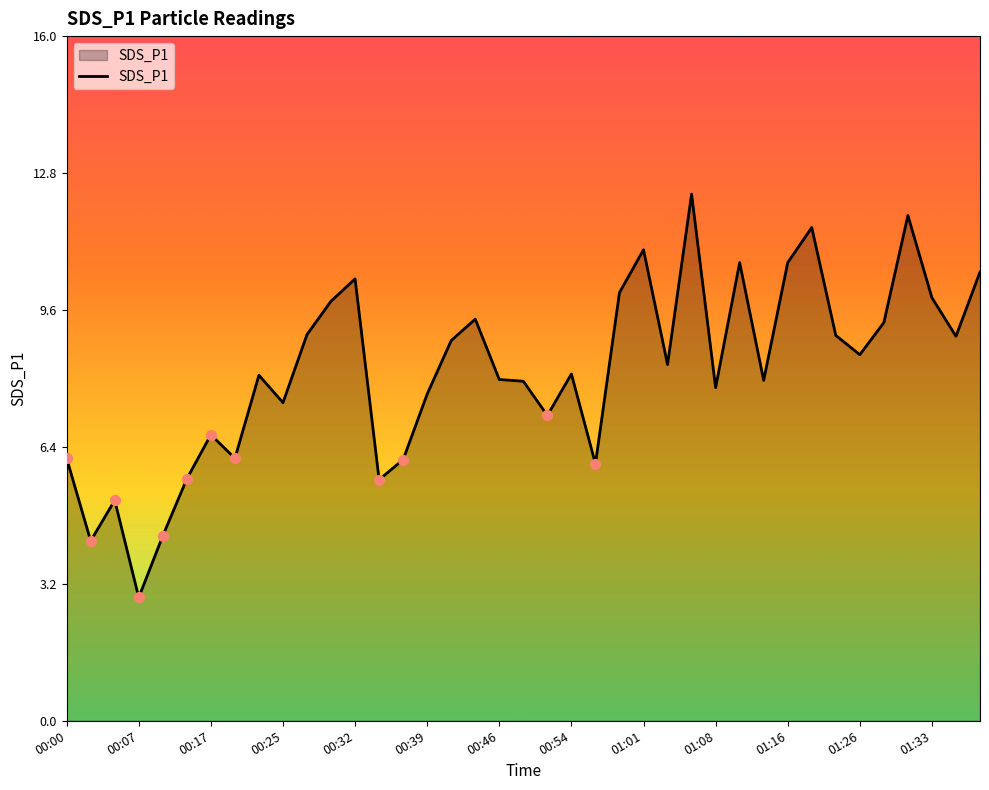

What is the minimum value shown in the chart?

2.9